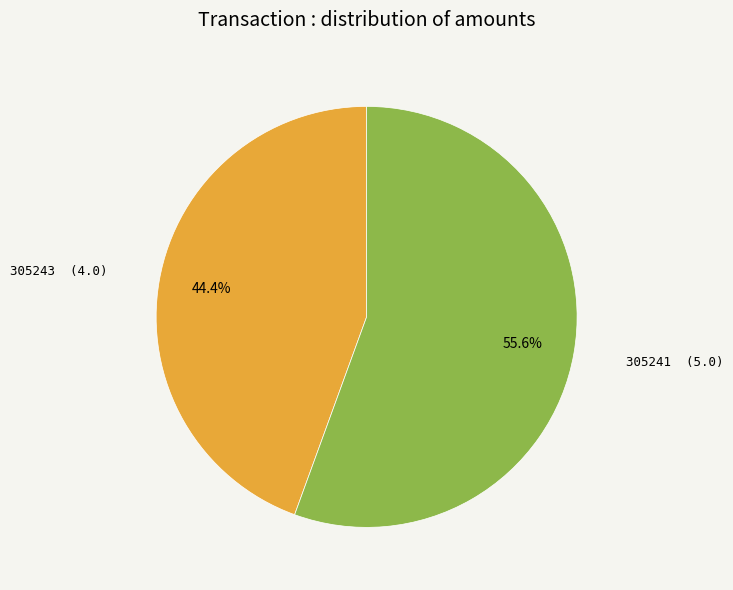

Combined, do 305243 and 305241 account for over 50%?

Yes